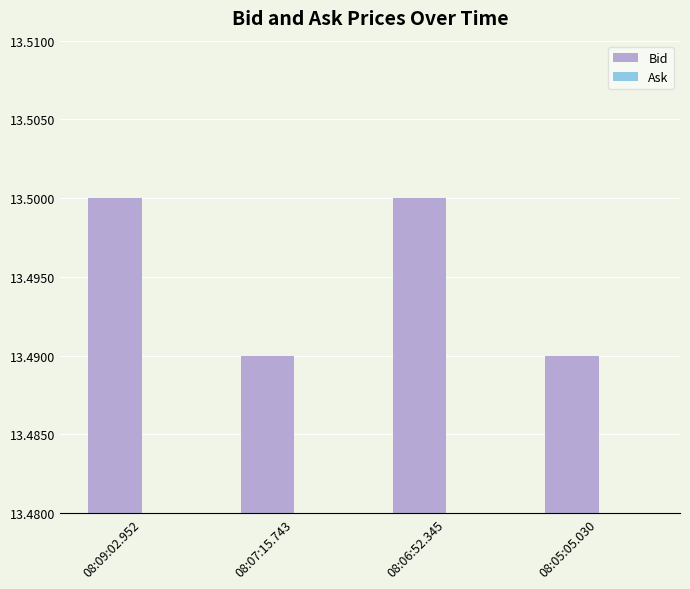

The chart shows a value of 13.5 at 08:07:15.743. True or false?

True